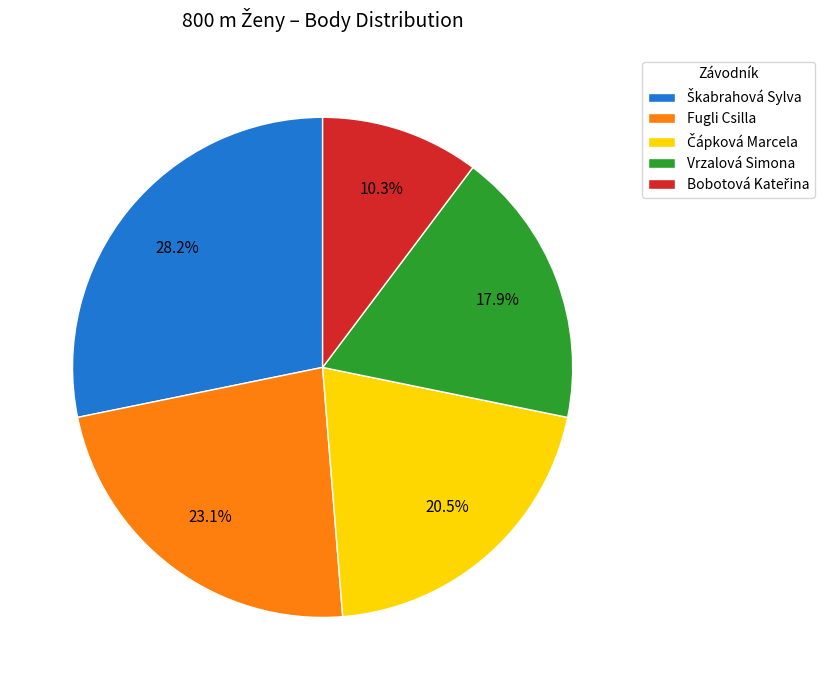

How much of the chart is everything except Fugli Csilla?

76.9%